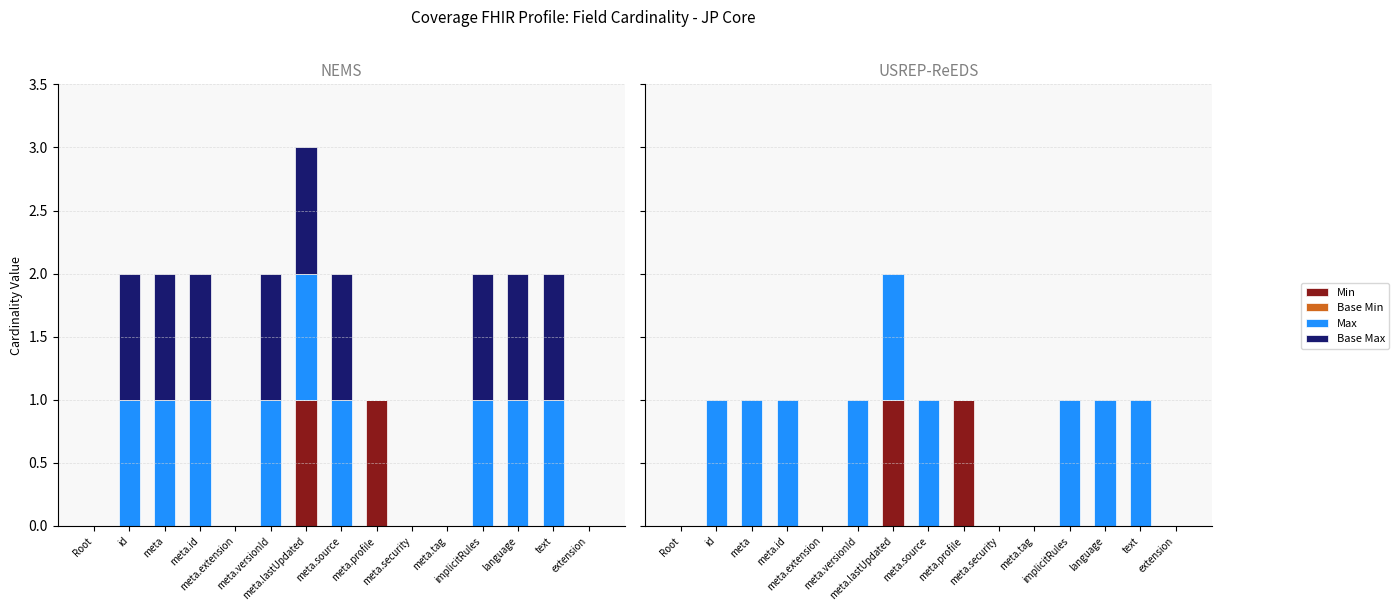

Which series has the largest range (max minus min)?

Min